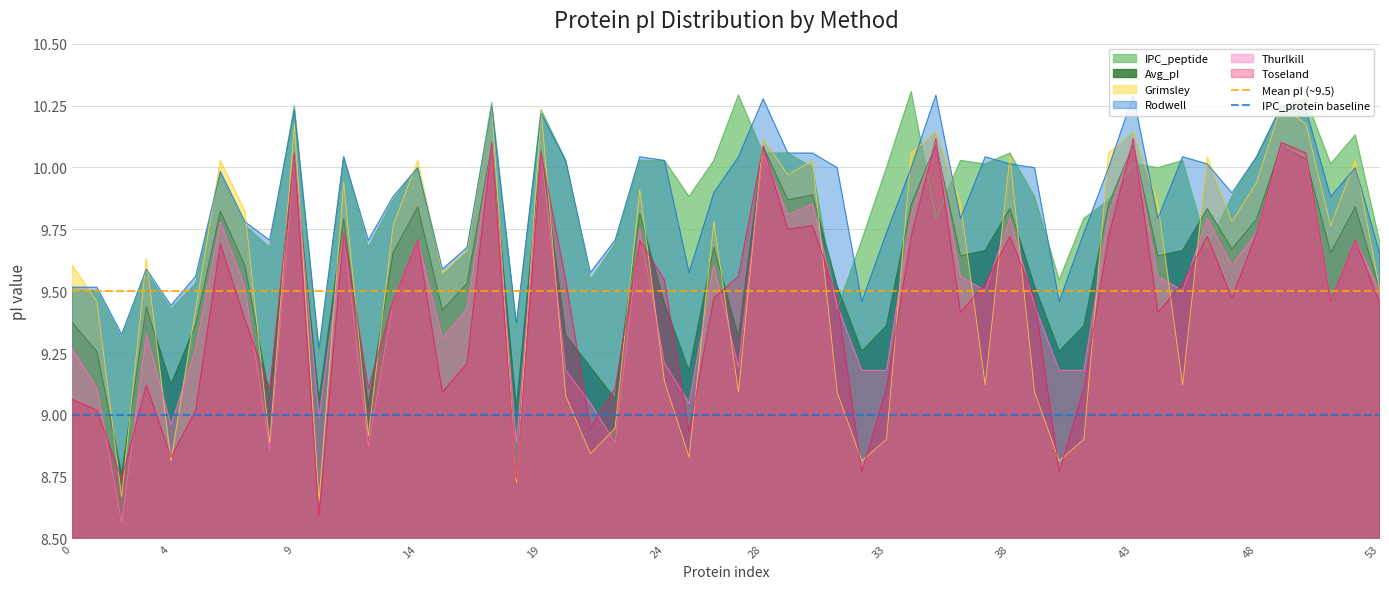

Is the value of Mean pI (~9.5) at 0 greater than the value of IPC_protein baseline at 0?

Yes